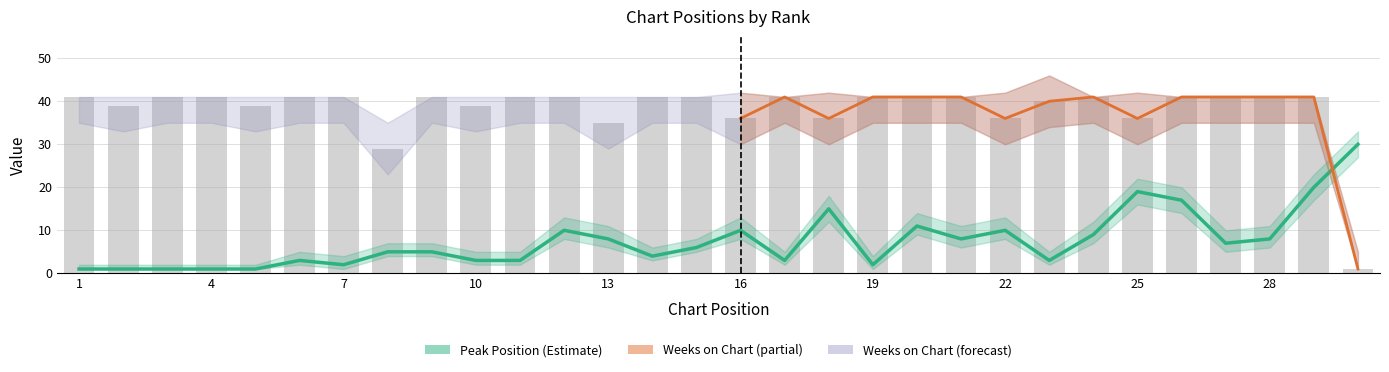

Reading right to left, list all the values displayed in this chart.

Peak Position: 30	20	8	7	17	19	9	3	10	8	11	2	15	3	10	6	4	8	10	3	3	5	5	2	3	1	1	1	1	1
Weeks on Chart: 1	41	41	41	41	36	41	40	36	41	41	41	36	41	36	41	41	35	41	41	39	41	29	41	41	39	41	41	39	41